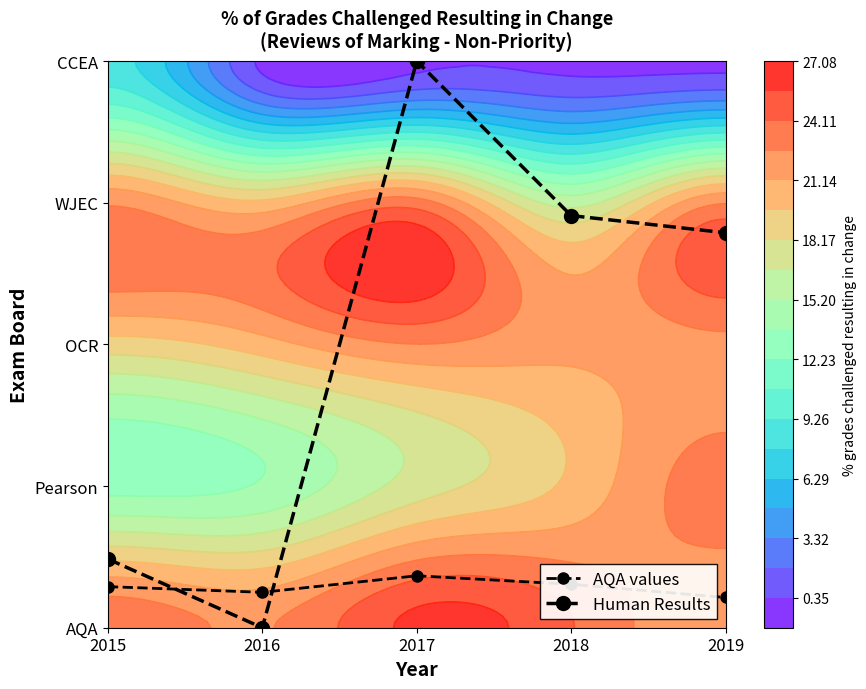

The value of Human Results at 2017 is 4.0. True or false?

True